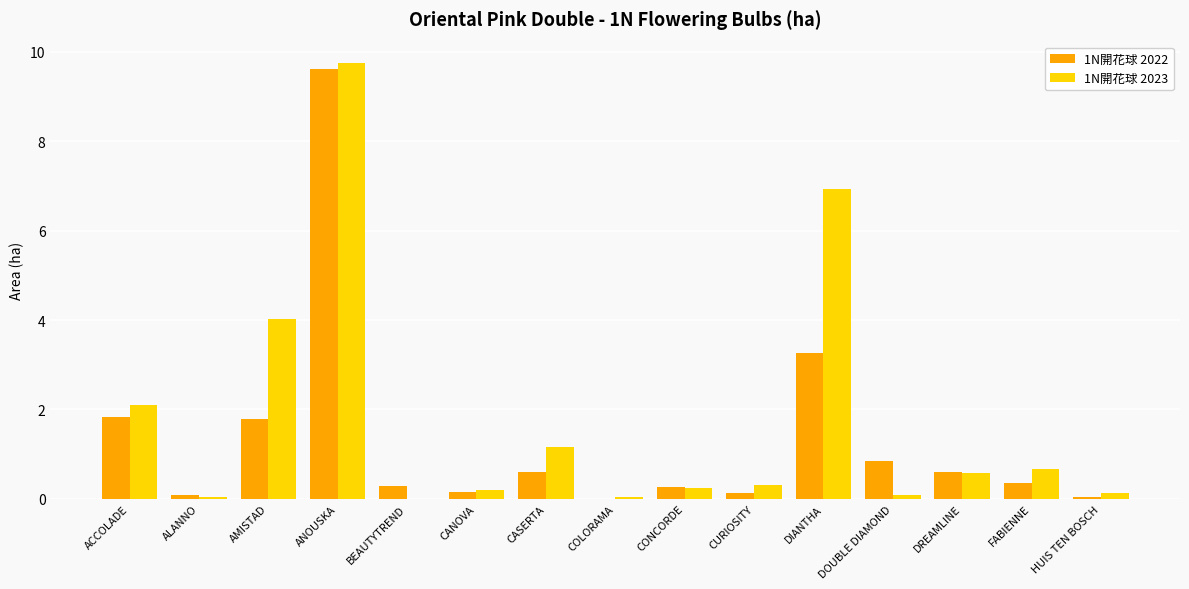

What is the maximum value for 1N開花球 2022?

9.6